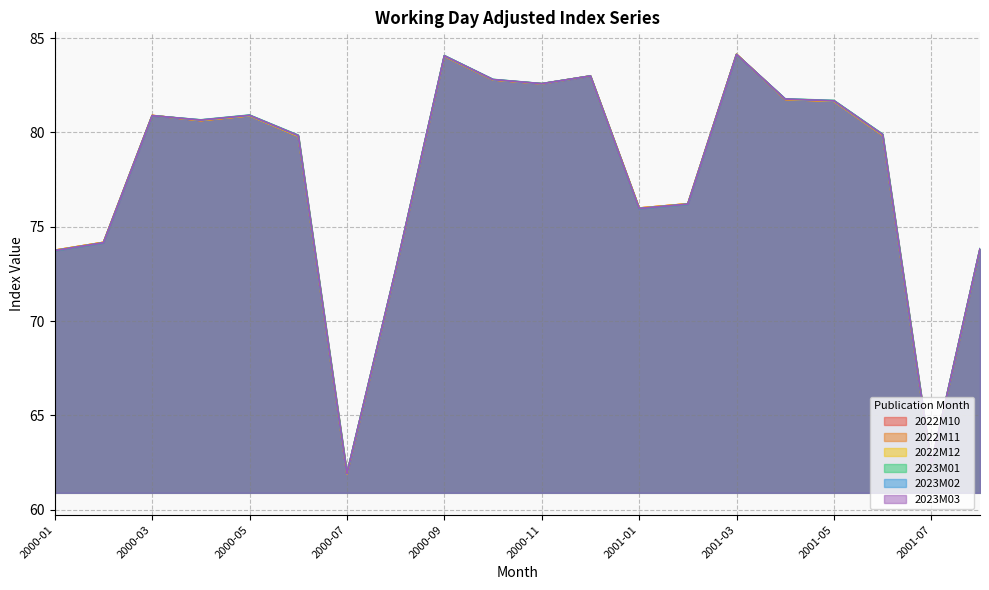

In 2022M10, how many points are lower than both neighbors (excluding endpoints)?

5